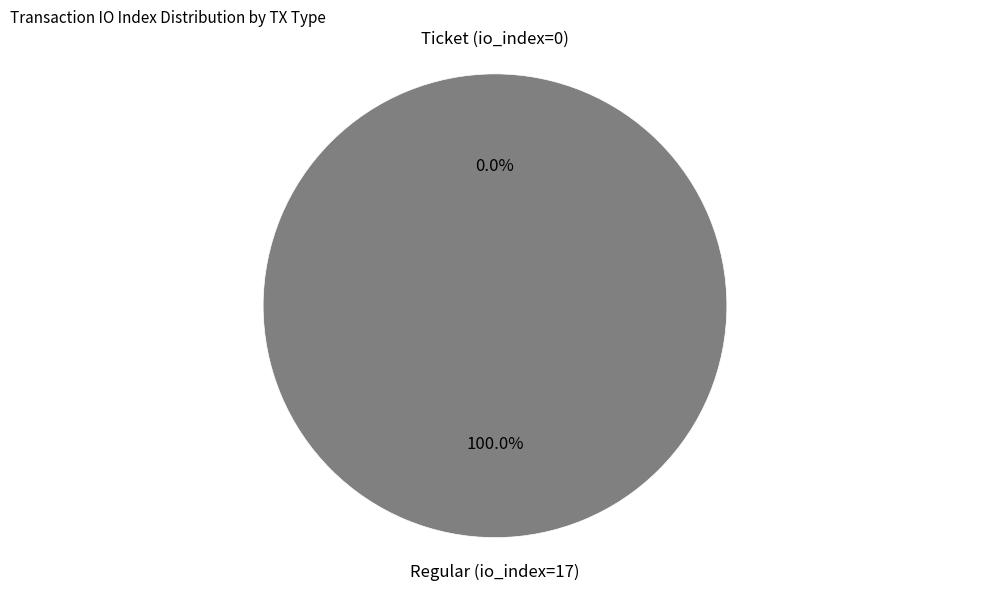

What percentage is the Regular (io_index=17) slice, to the nearest percent?

100%